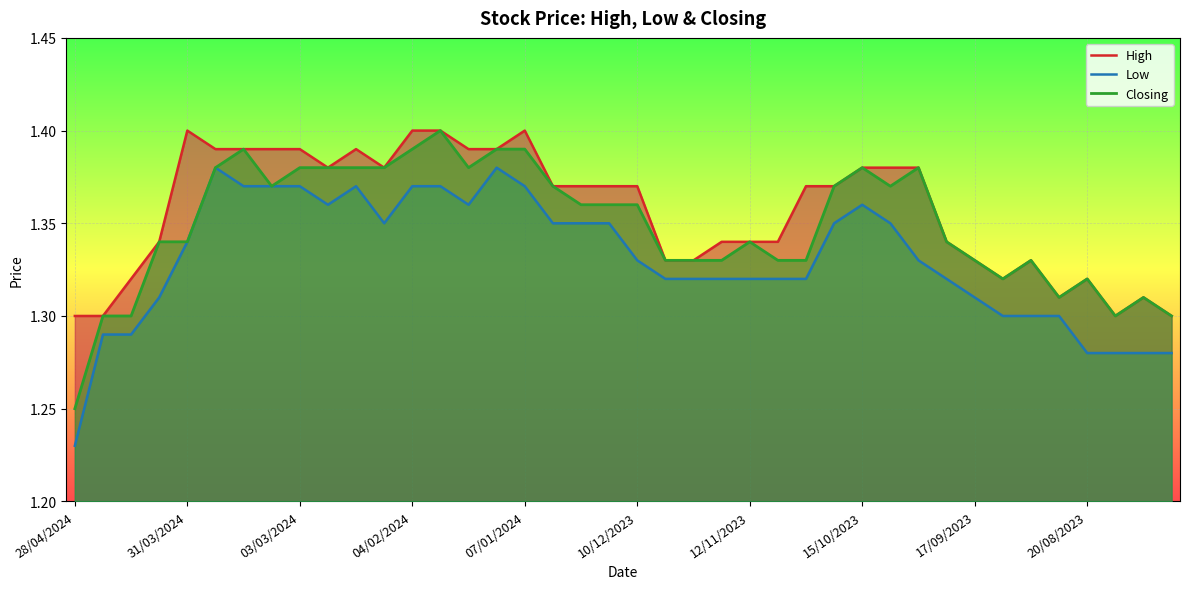

At which category is the sum across all series the highest?

13